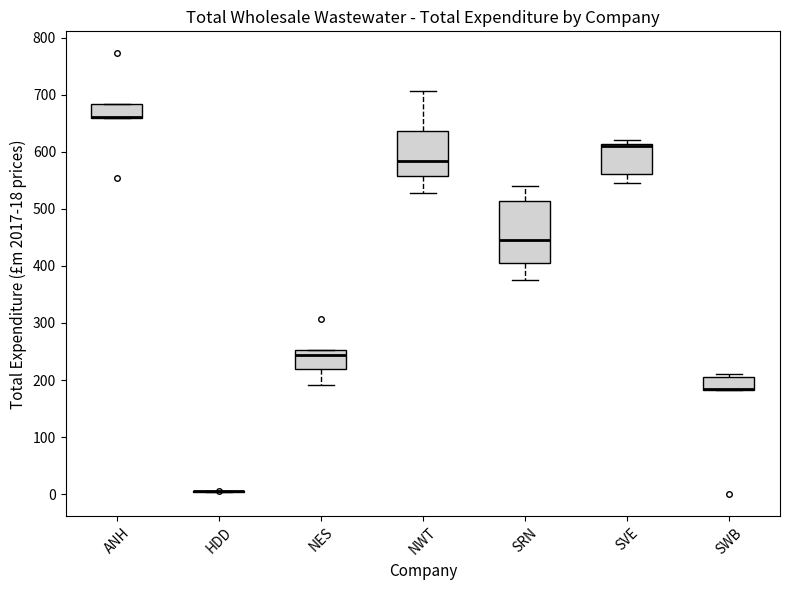

Reading left to right, transcribe this box plot: for each box, give where its median line is, the range the box spans, and where its two whiskers end, as read against the y-axis. The values are not printed on the chart, so give them approximately, as read against the axis.

ANH: median 660 (drawn on the box's lower edge), box 660 to 680, whiskers 660 to 680
HDD: box collapsed to a line at 0, whiskers 0 to 10
NES: median 240, box 220 to 250, whiskers 190 to 250
NWT: median 580, box 560 to 640, whiskers 530 to 710
SRN: median 450, box 410 to 510, whiskers 380 to 540
SVE: median 610 (just below the box's upper edge), box 560 to 610, whiskers 550 to 620
SWB: median 180 (drawn on the box's lower edge), box 180 to 210, whiskers 180 to 210 (just above the box's upper edge)